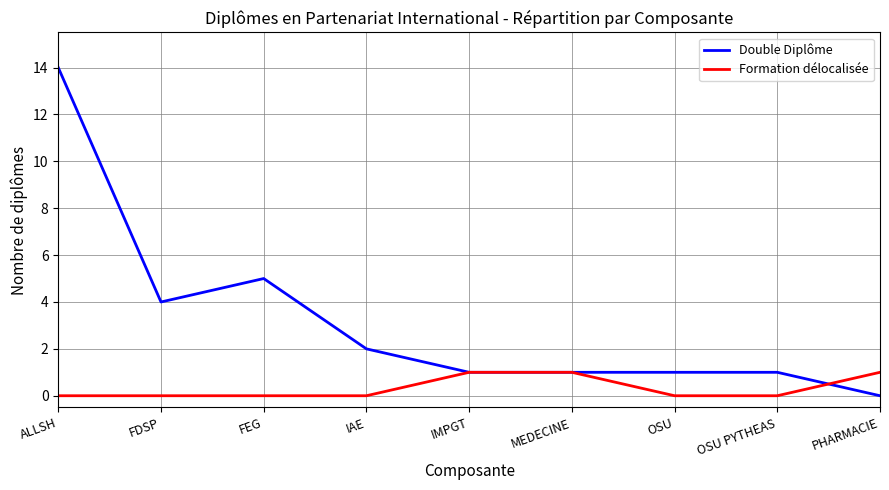

What position from the right is PHARMACIE?

1